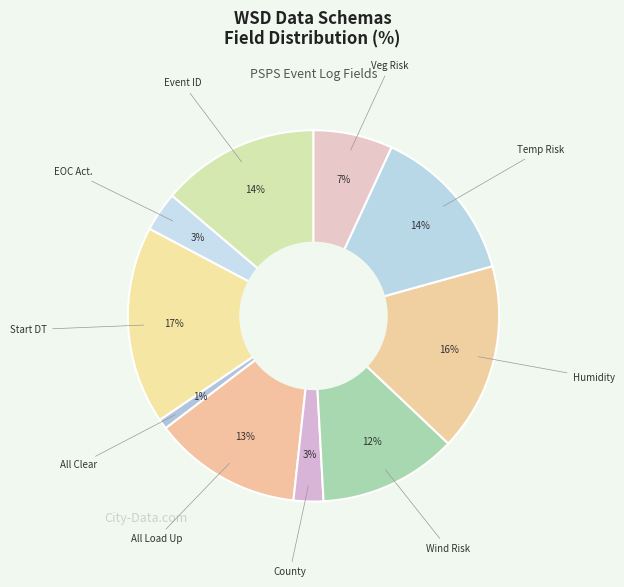

How many segments does this pie chart have?

10